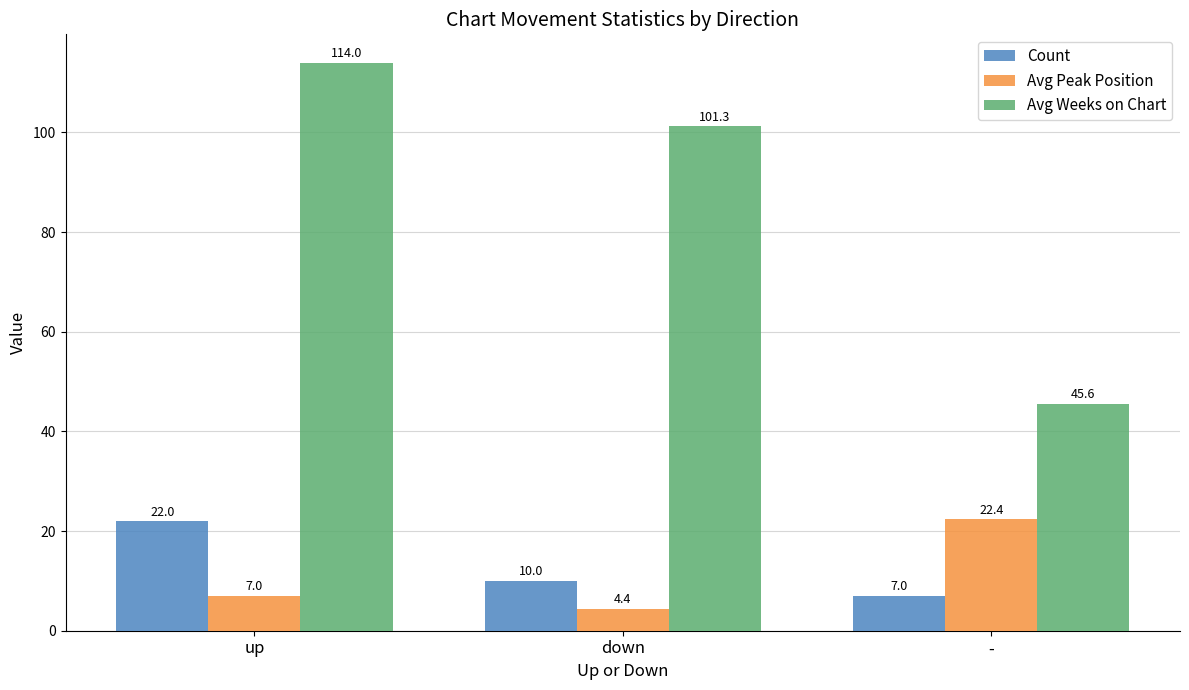

What is the value of the Count bar at the 2nd from the left?

10.0